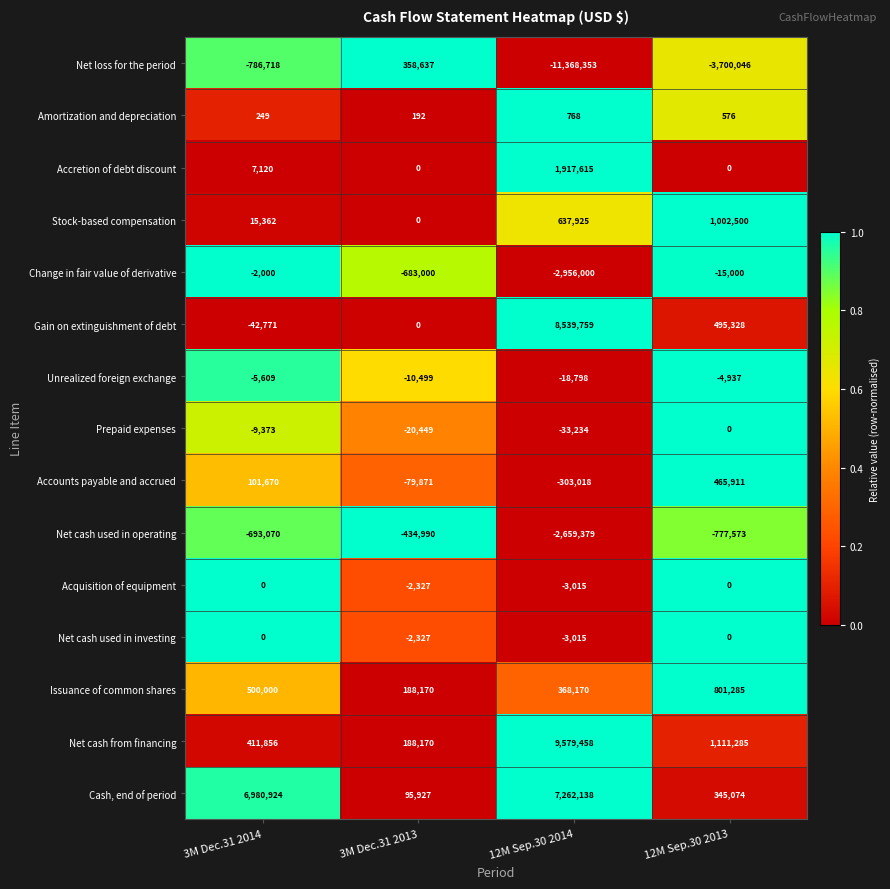

The value of Prepaid expenses at 12M Sep.30 2013 is 12473. True or false?

False